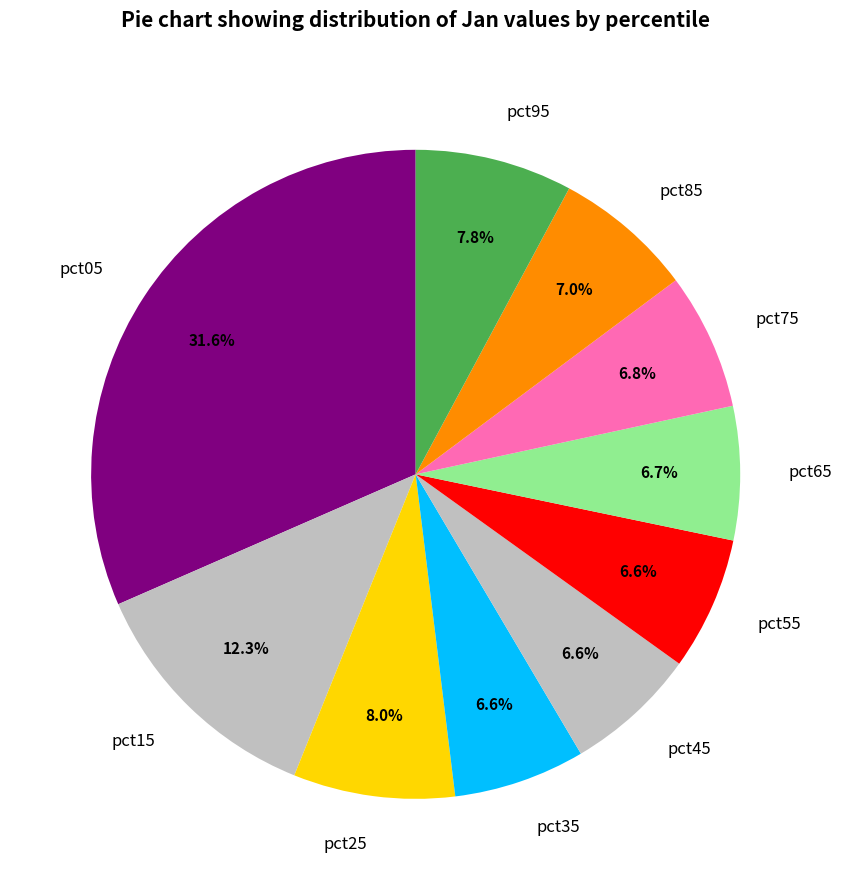

To the nearest percent, what is the difference between the largest and smallest slice percentages?

25%